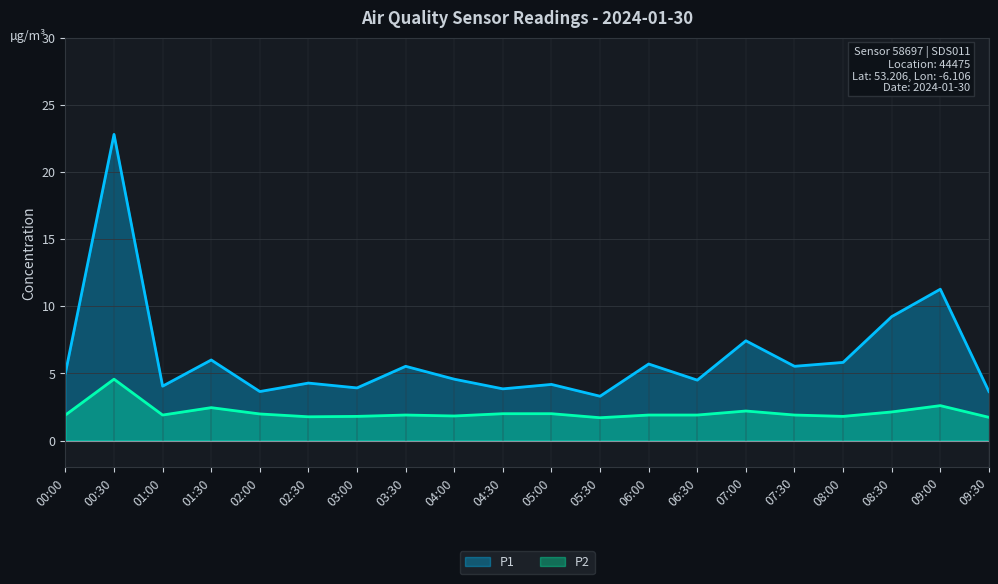

Which series has the widest spread of values?

P1